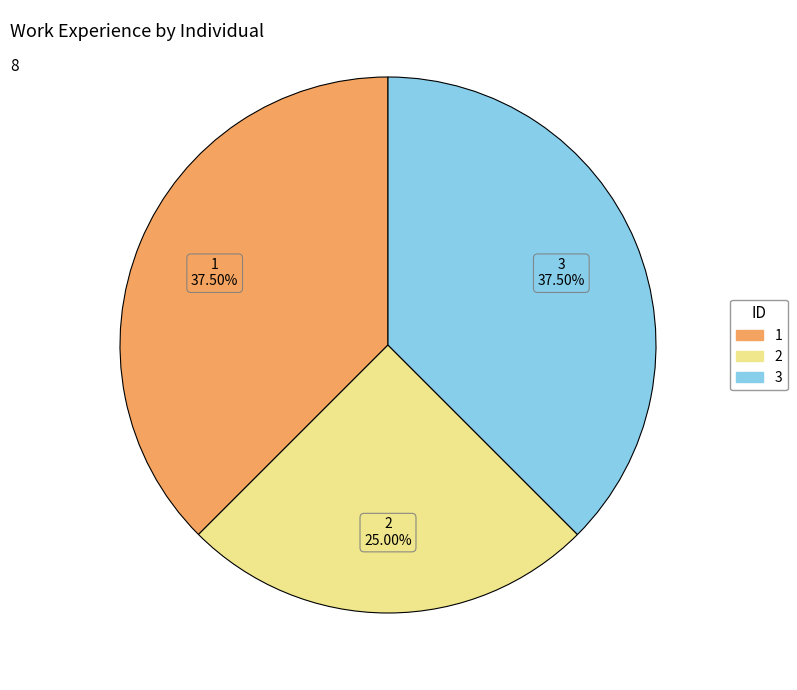

Which slice is the smallest?

2